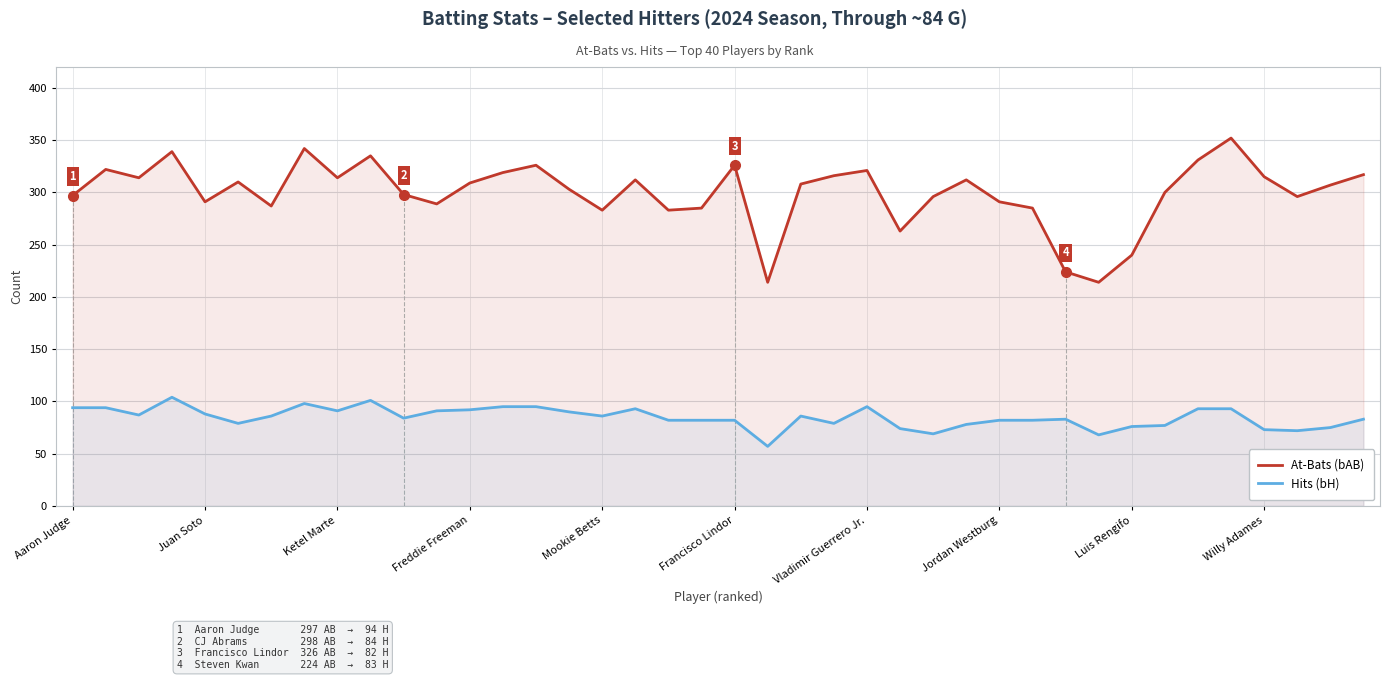

What are all the series names shown in the legend?

At-Bats (bAB), Hits (bH)